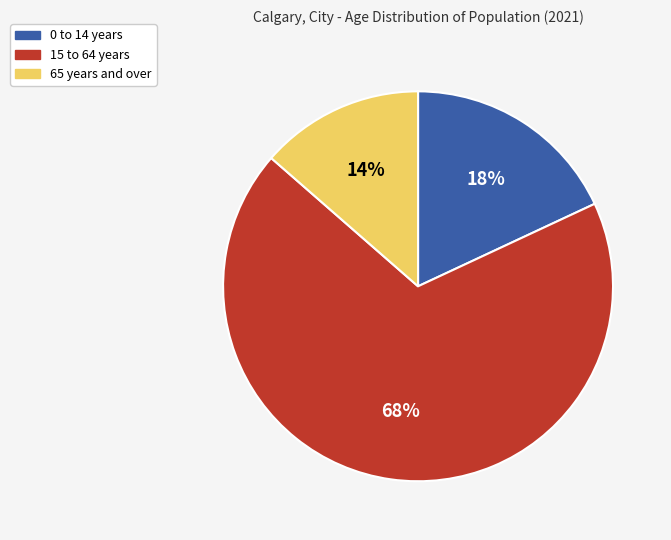

Approximately how many times larger is the value at 65 years and over compared to 0 to 14 years?

0.8